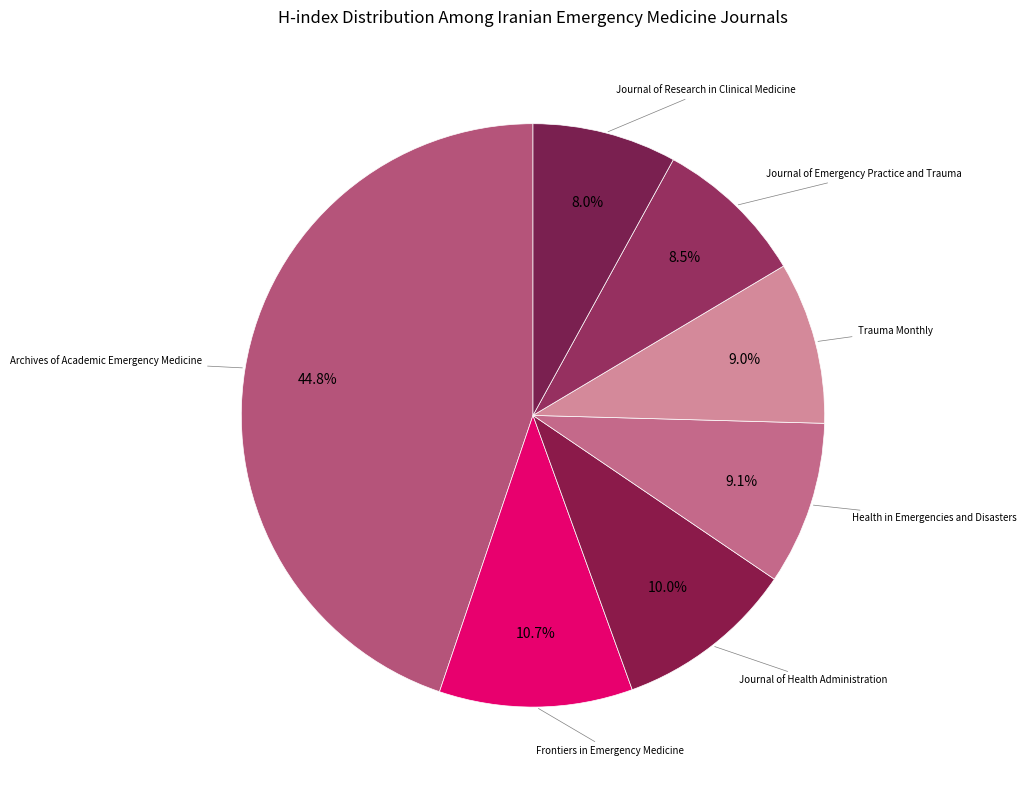

What percentage is the Archives of Academic Emergency Medicine slice, to the nearest percent?

45%